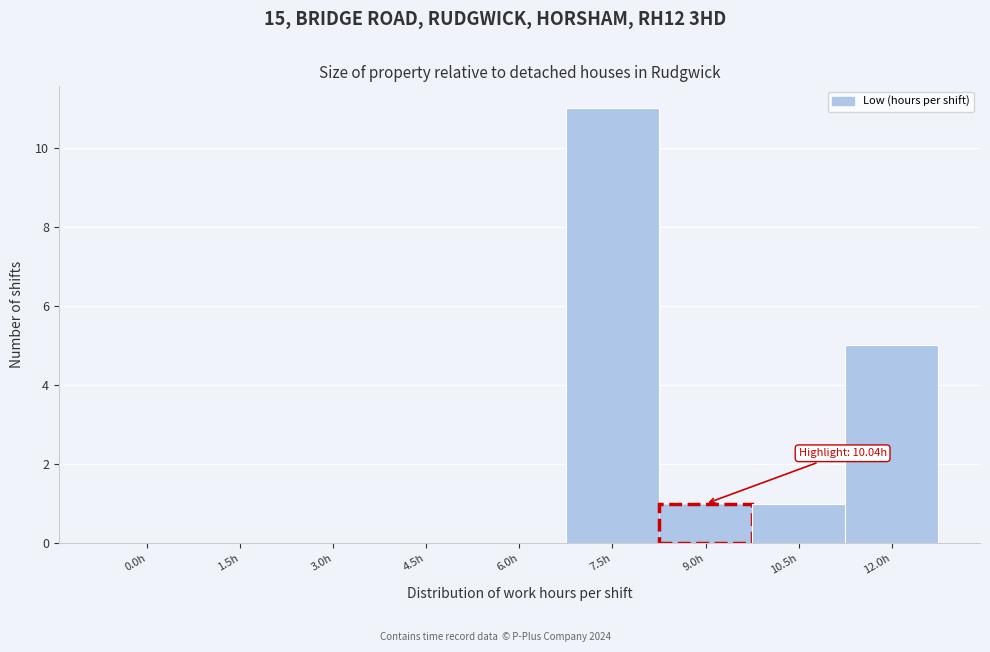

Reading left to right, what are all the values shown in this chart?

0.0h=0	1.5h=0	3.0h=0	4.5h=0	6.0h=0	7.5h=11	9.0h=1	10.5h=1	12.0h=5